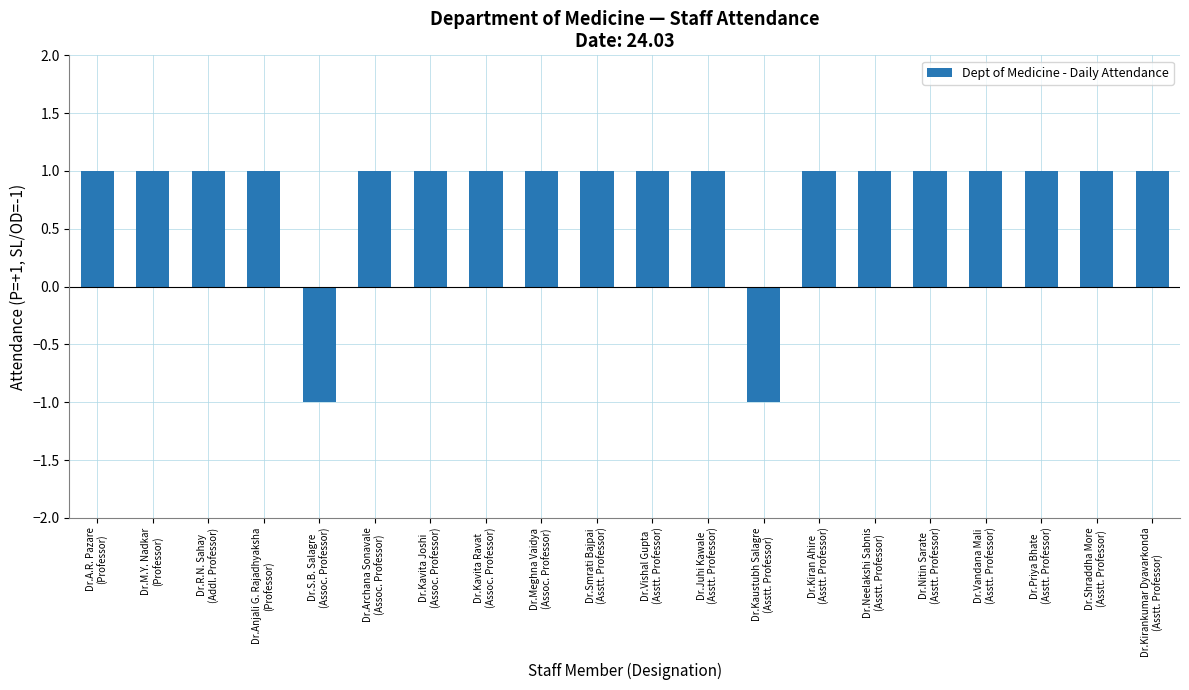

What is the difference between the second highest and minimum values?

2